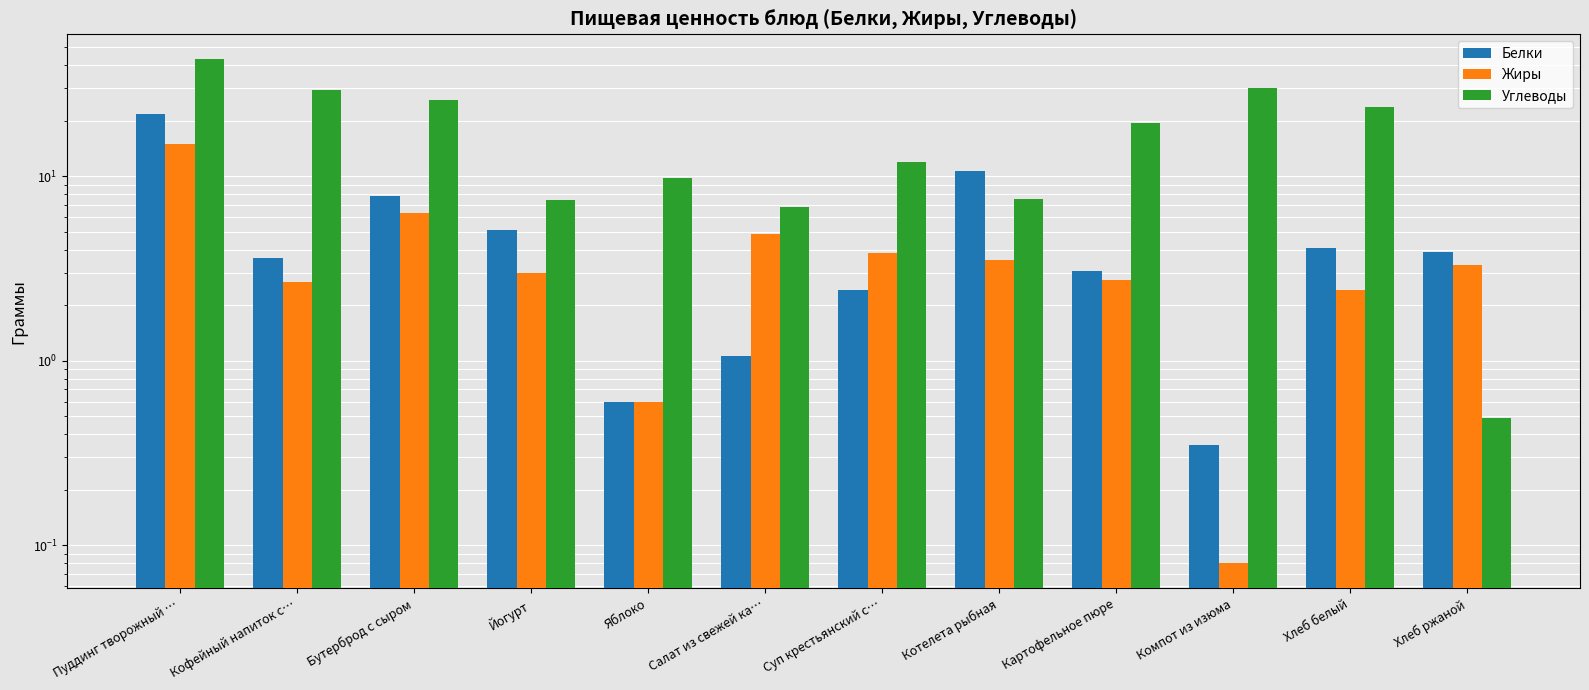

At which category is the sum across all series the highest?

Пуддинг творожный …